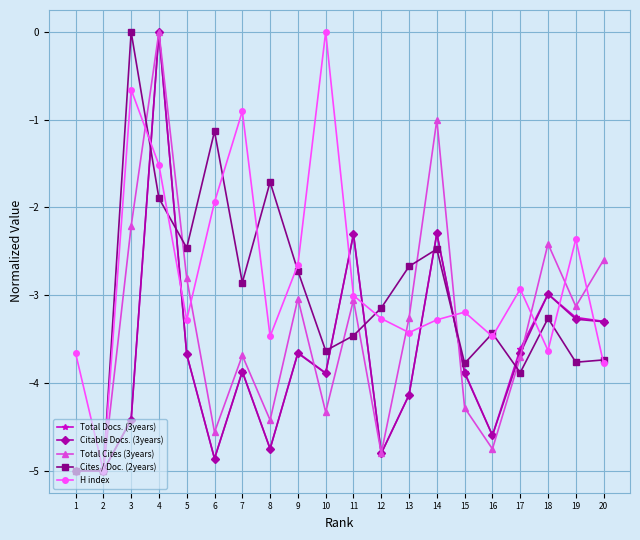

Does the chart display data point markers on the line(s)?

Yes